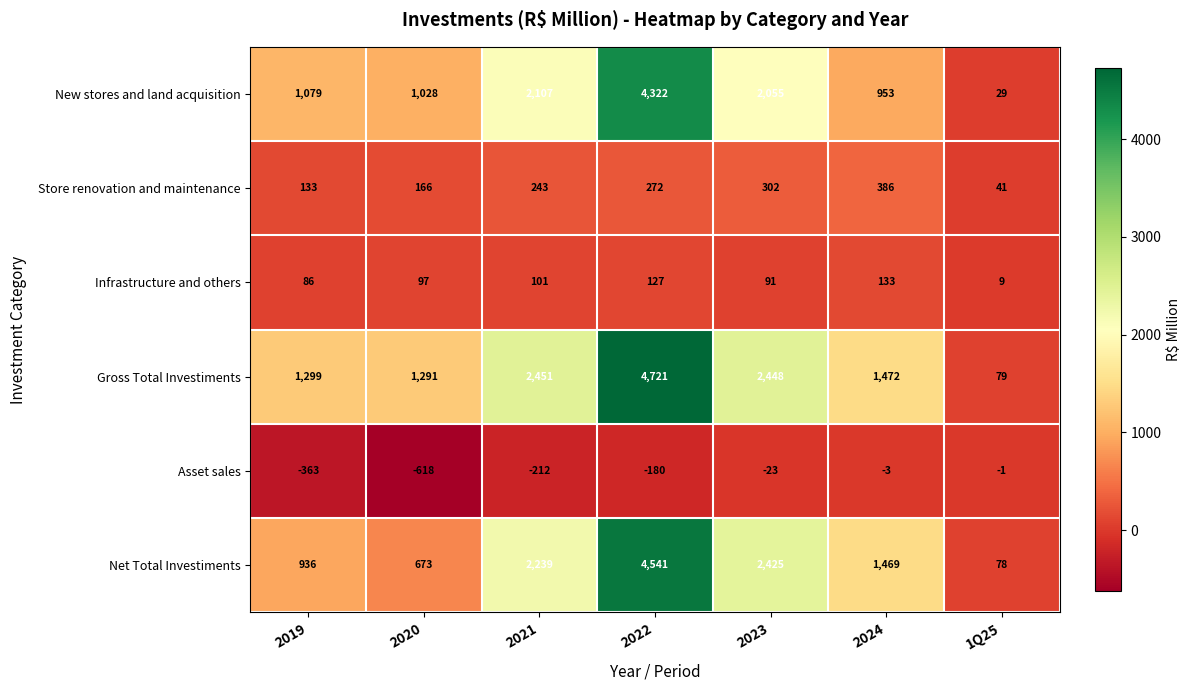

List the series in order of their peak value, highest first.

Gross Total Investiments, Net Total Investiments, New stores and land acquisition, Store renovation and maintenance, Infrastructure and others, Asset sales